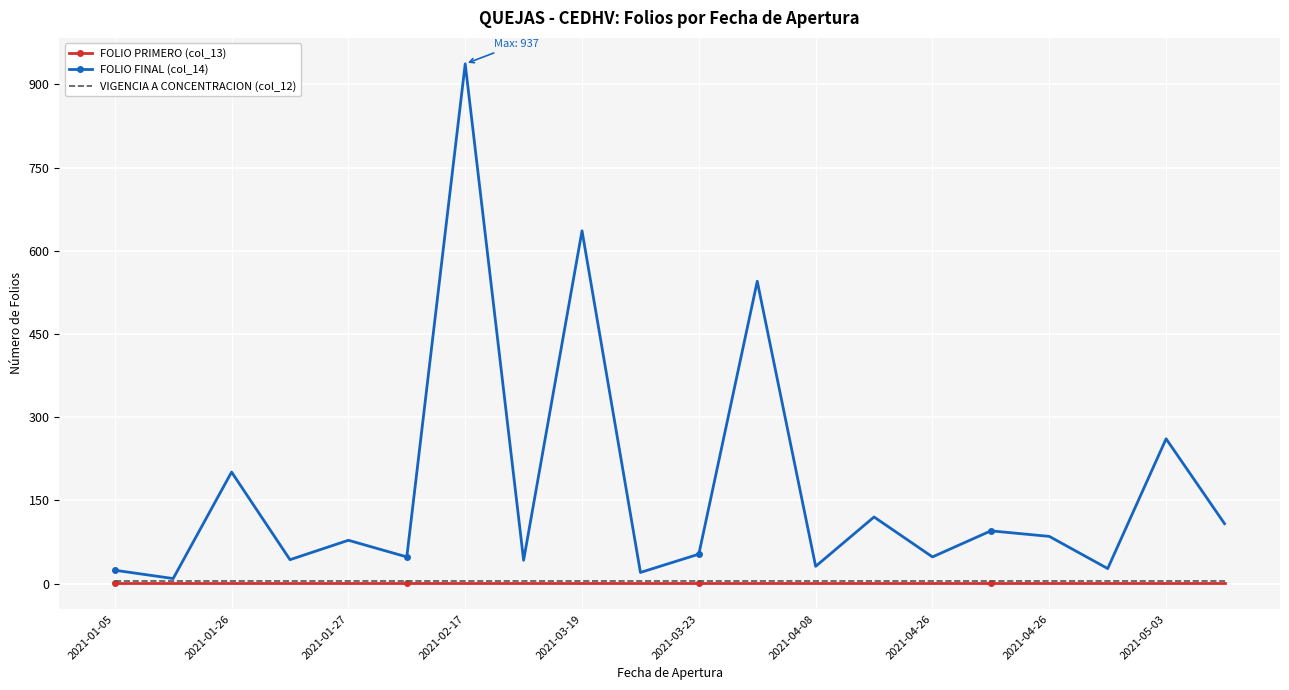

Which series has the widest spread of values?

FOLIO FINAL (col_14)